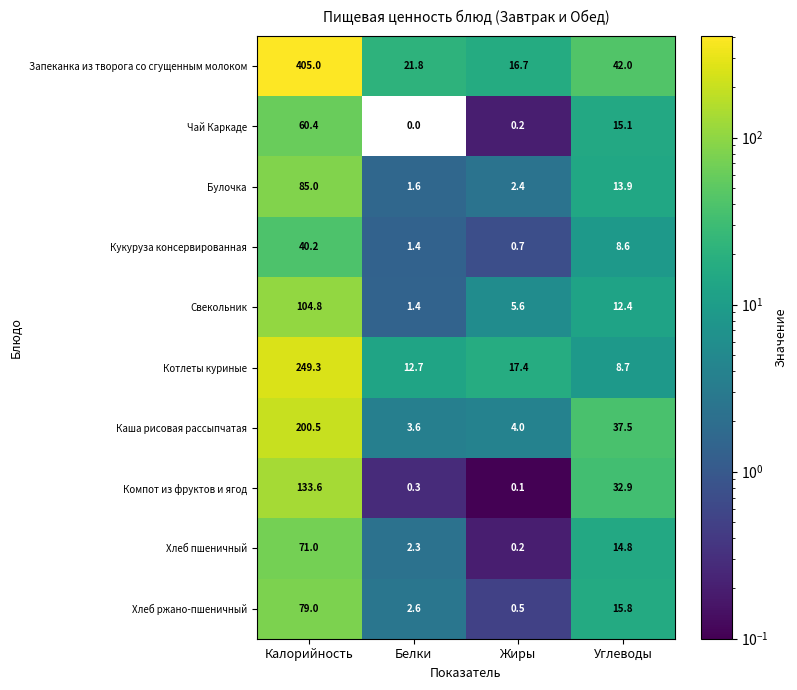

How many data points does each series have?

4